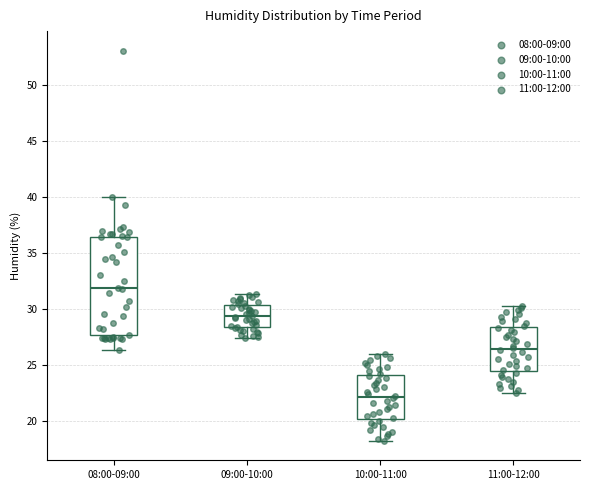

Which box is the tallest, from its lower edge to its upper edge?

08:00-09:00